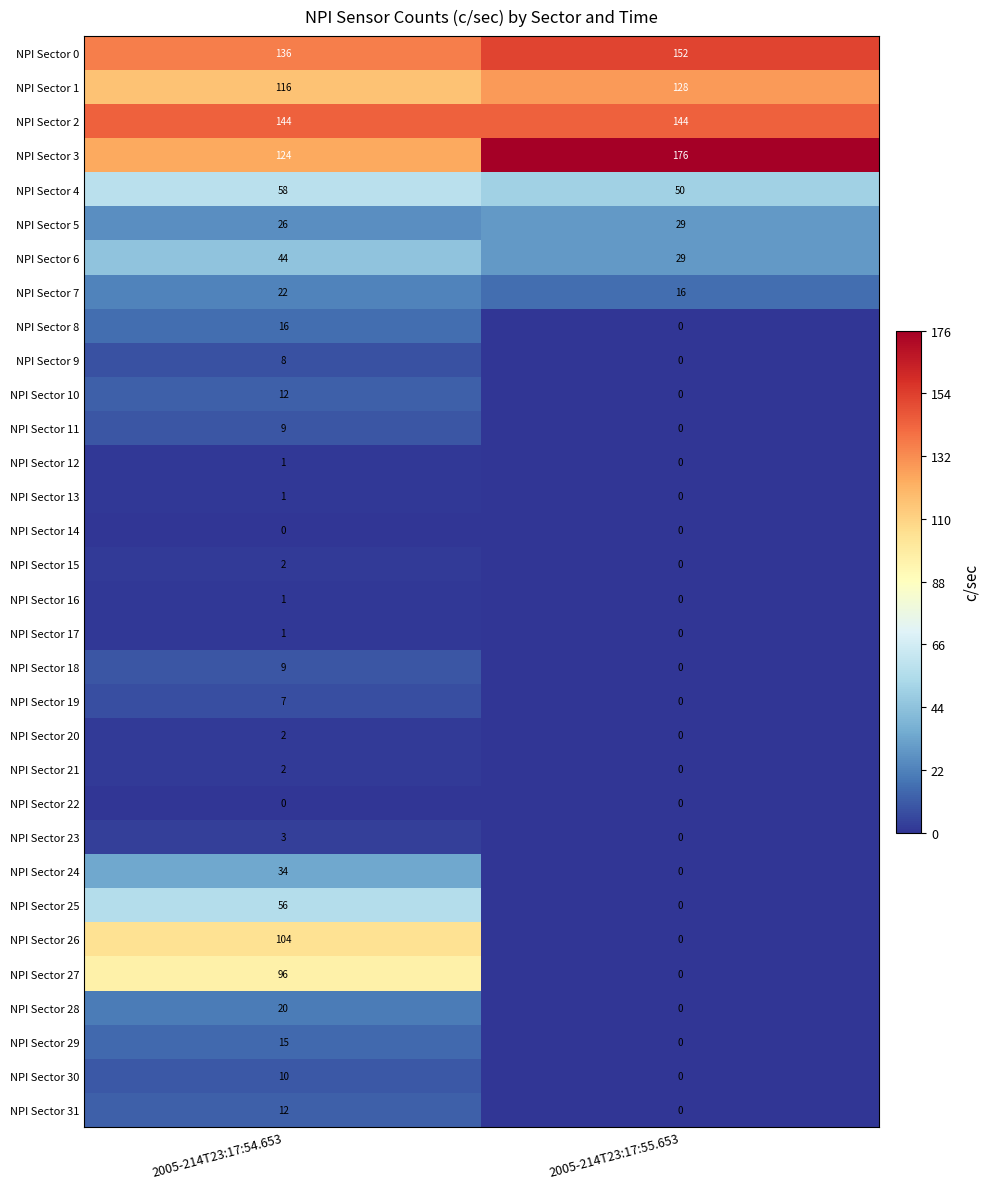

Which series has the widest spread of values?

NPI Sector 26